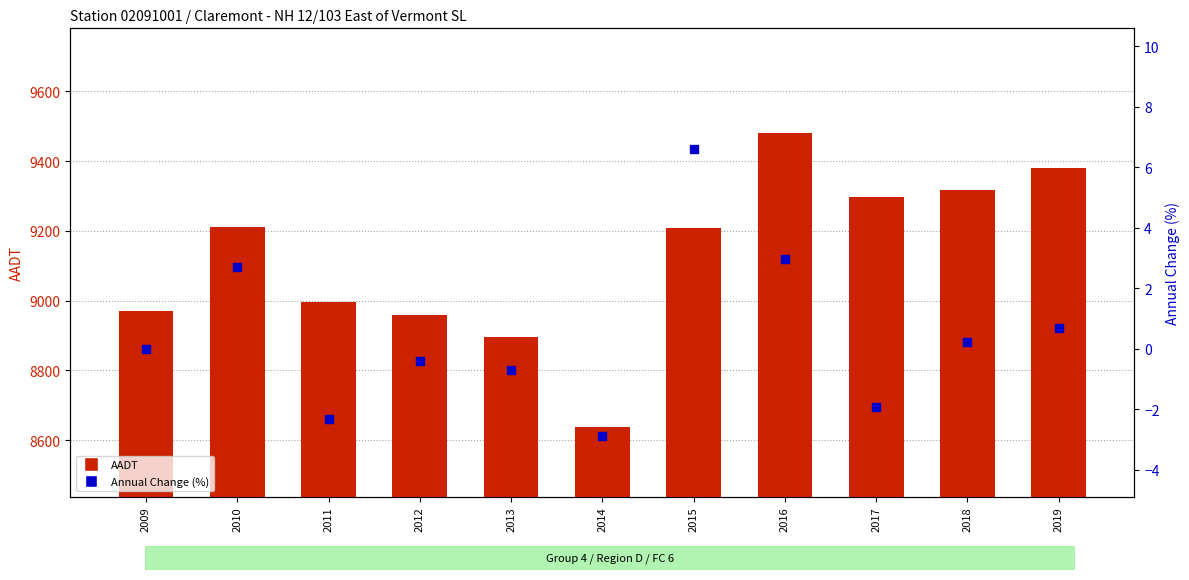

Which series contains the highest Y value?

AADT